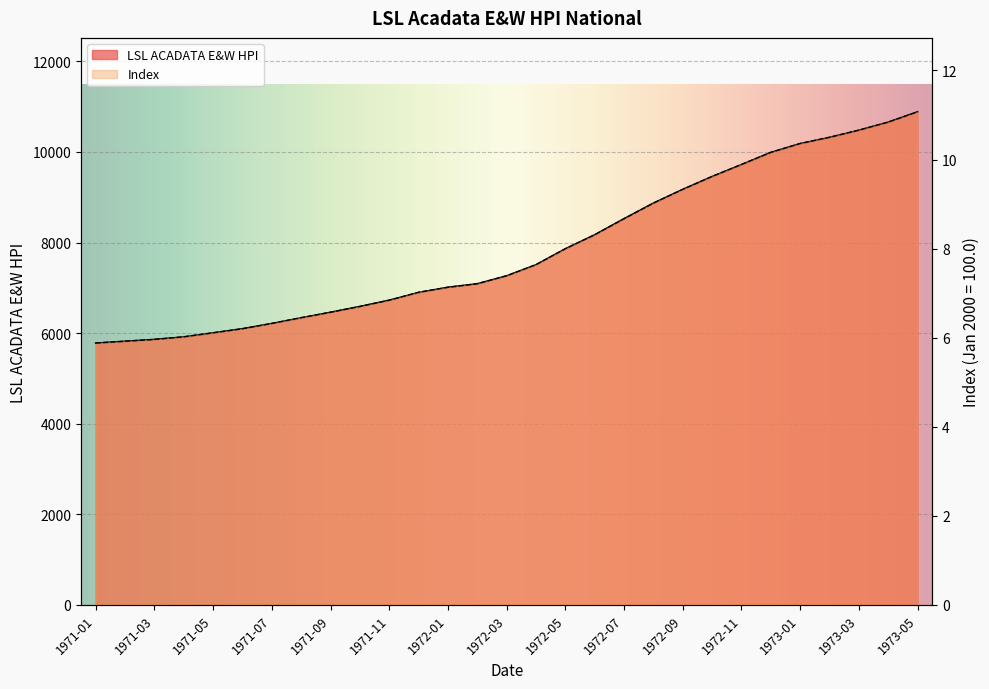

What is the difference between the LSL ACADATA E&W HPI values at 1971-02 and 1972-12?

4169.1